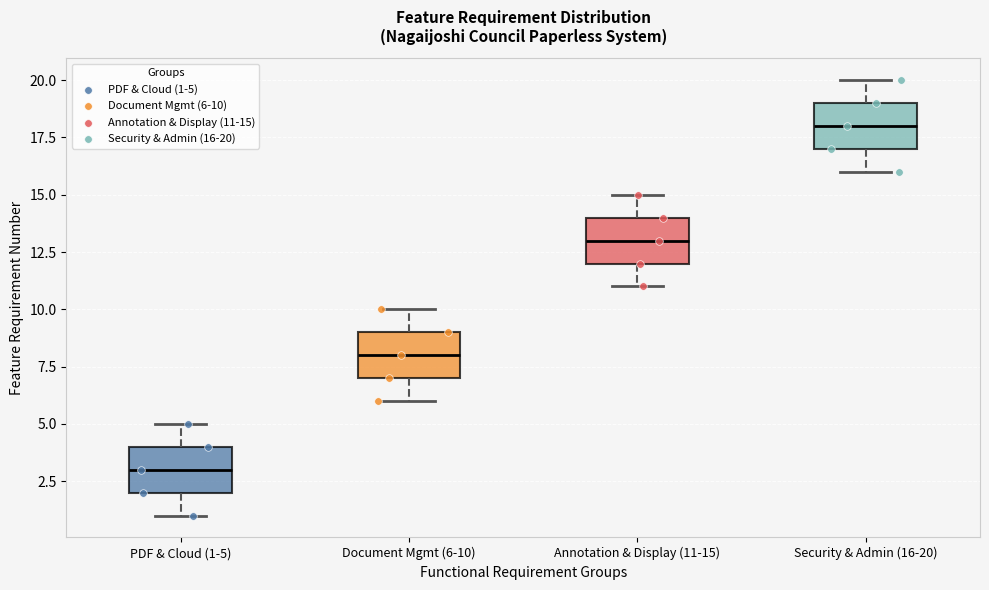

Where does the lower whisker of the box for PDF & Cloud (1-5) end on the y-axis? The values are not printed on the chart, so give them approximately, as read against the axis.

1